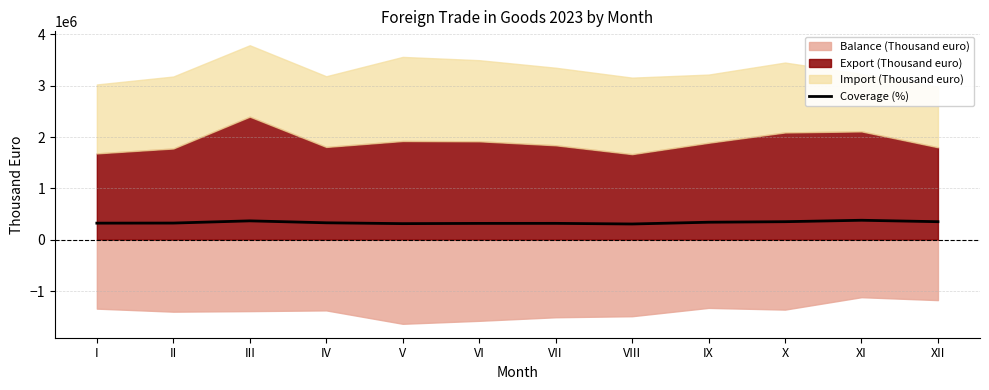

What is the lowest value of the Coverage (%) series?

306246.8